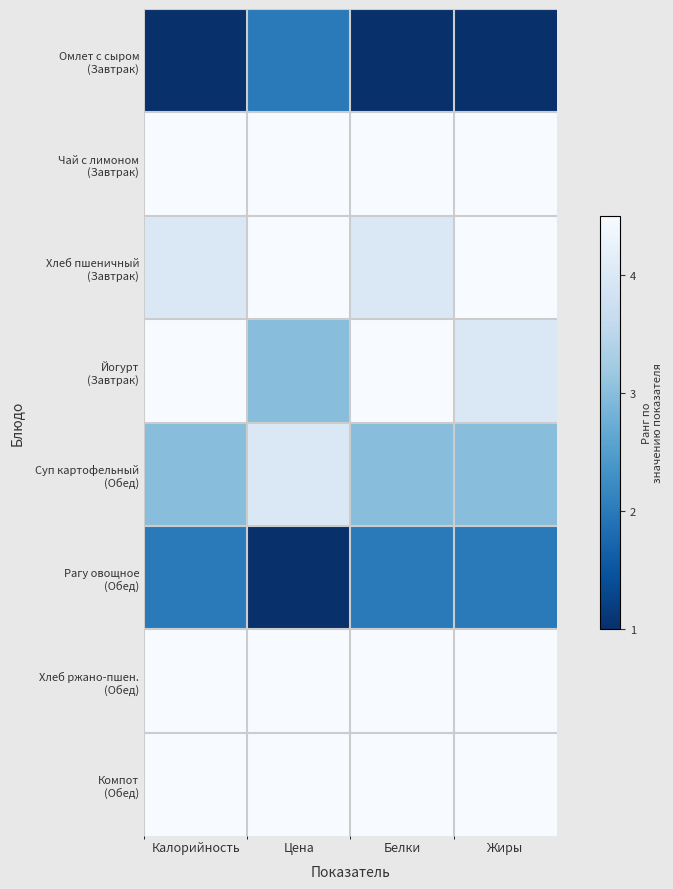

Which series changed the most between Цена and Белки?

Йогурт (Завтрак)